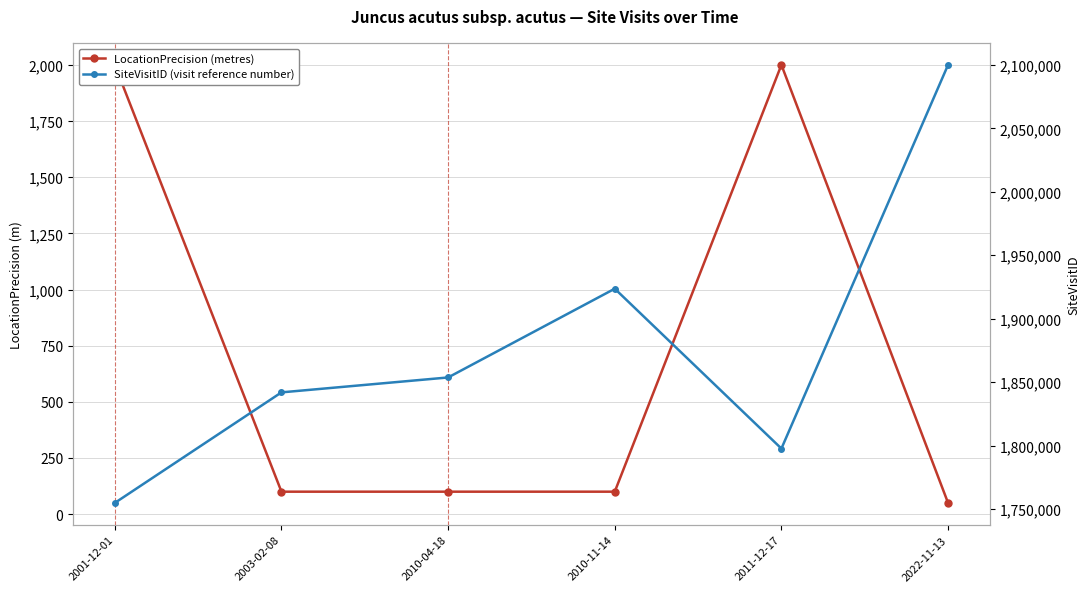

Which has a higher value, 2010-04-18 or 2001-12-01?

2001-12-01